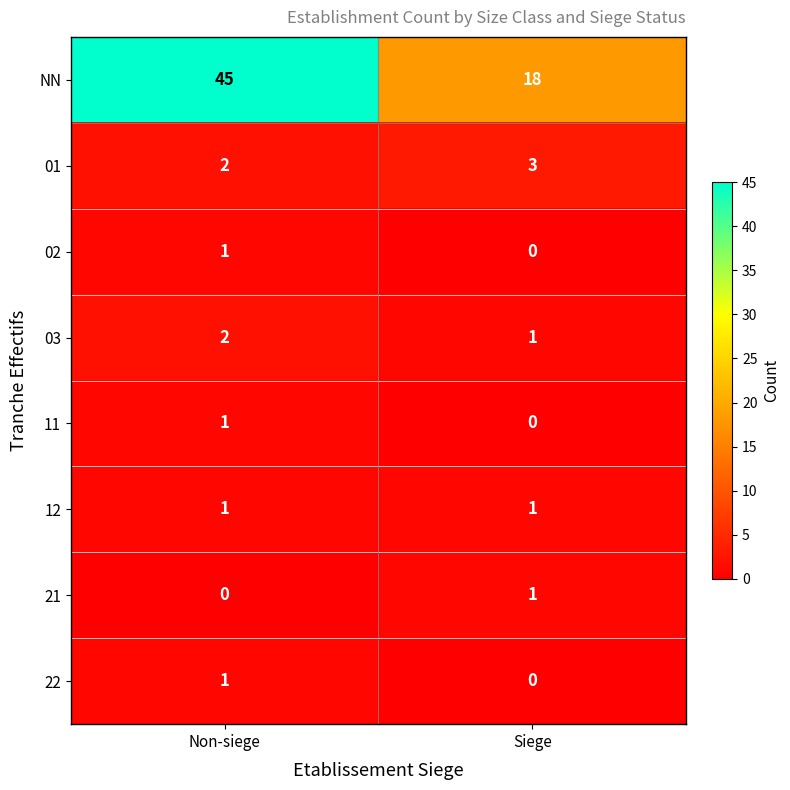

What is the total value across all series at Non-siege?

53